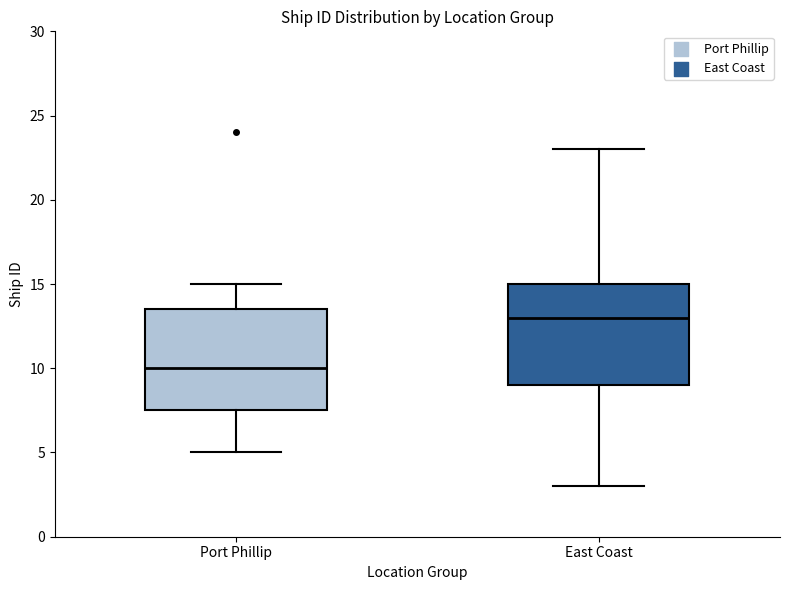

Which box's median line is the lowest?

Port Phillip